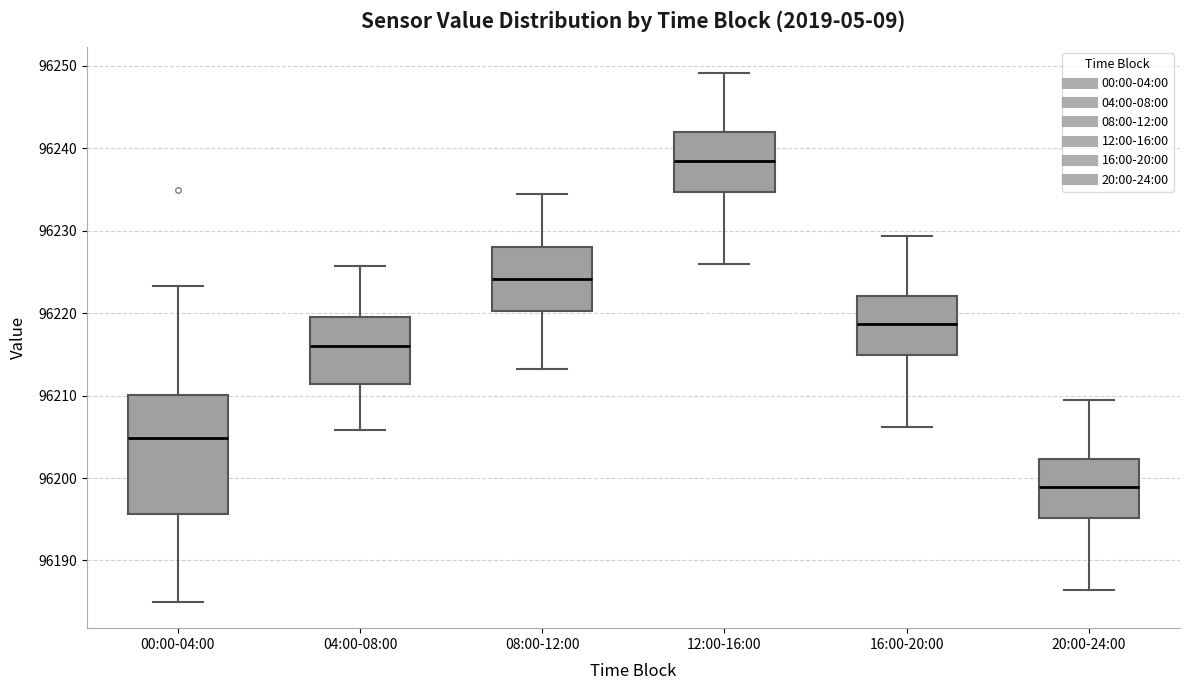

Reading left to right, read every box against the y-axis: the position of its median line, the range the box covers, and the ends of its whiskers. The values are not printed on the chart, so give them approximately, as read against the axis.

00:00-04:00: median 96205, box 96196 to 96210, whiskers 96185 to 96223
04:00-08:00: median 96216, box 96211 to 96220, whiskers 96206 to 96226
08:00-12:00: median 96224, box 96220 to 96228, whiskers 96213 to 96235
12:00-16:00: median 96238, box 96235 to 96242, whiskers 96226 to 96249
16:00-20:00: median 96219, box 96215 to 96222, whiskers 96206 to 96229
20:00-24:00: median 96199, box 96195 to 96202, whiskers 96186 to 96210